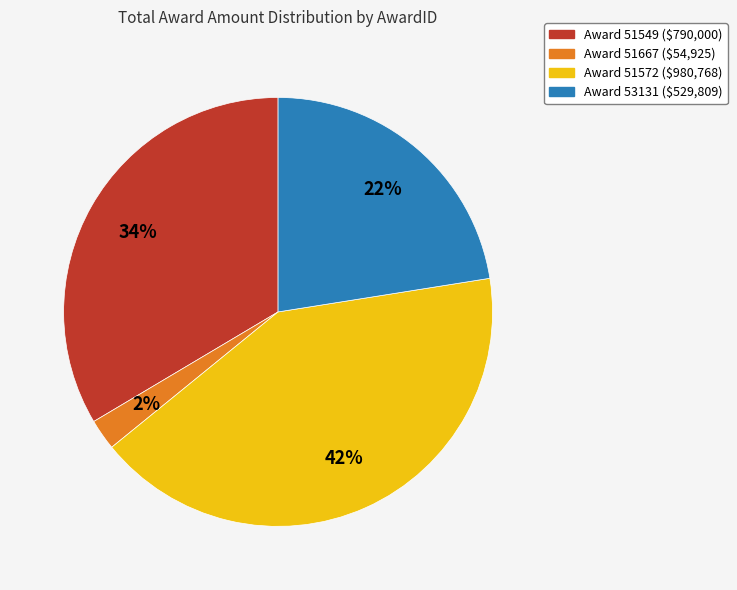

Does Award 51667 ($54,925) represent more than half of the total?

No